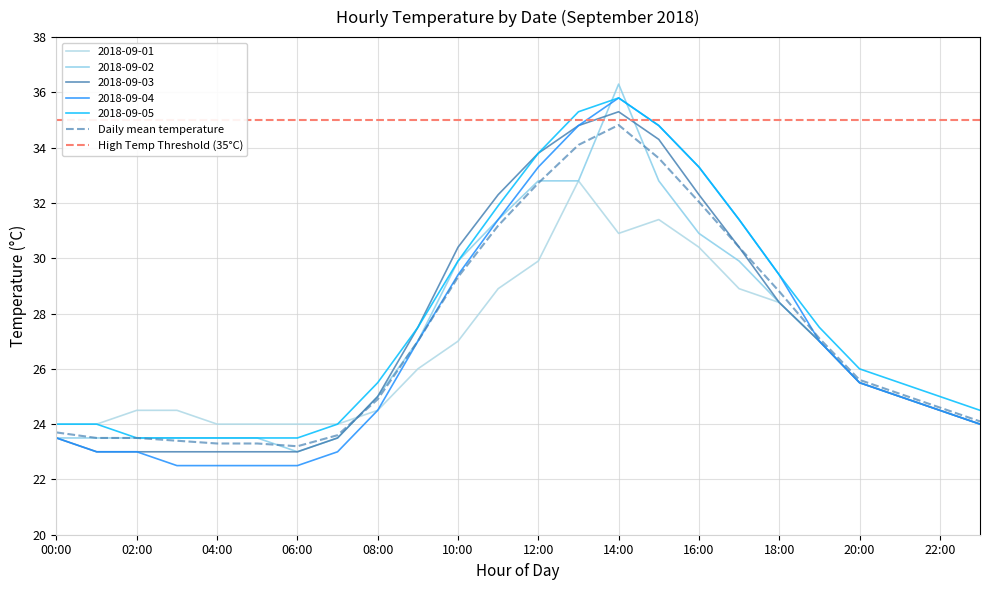

True or false: 2018-09-05 and 2018-09-02 cross at least once.

True